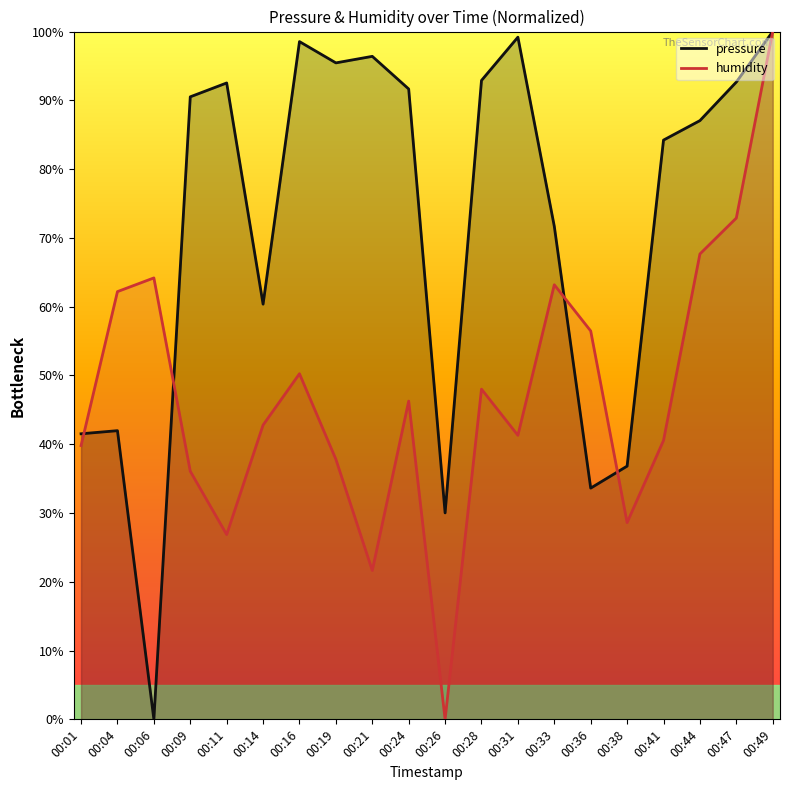

Is it true that pressure equals 130.0 at 00:19?

False